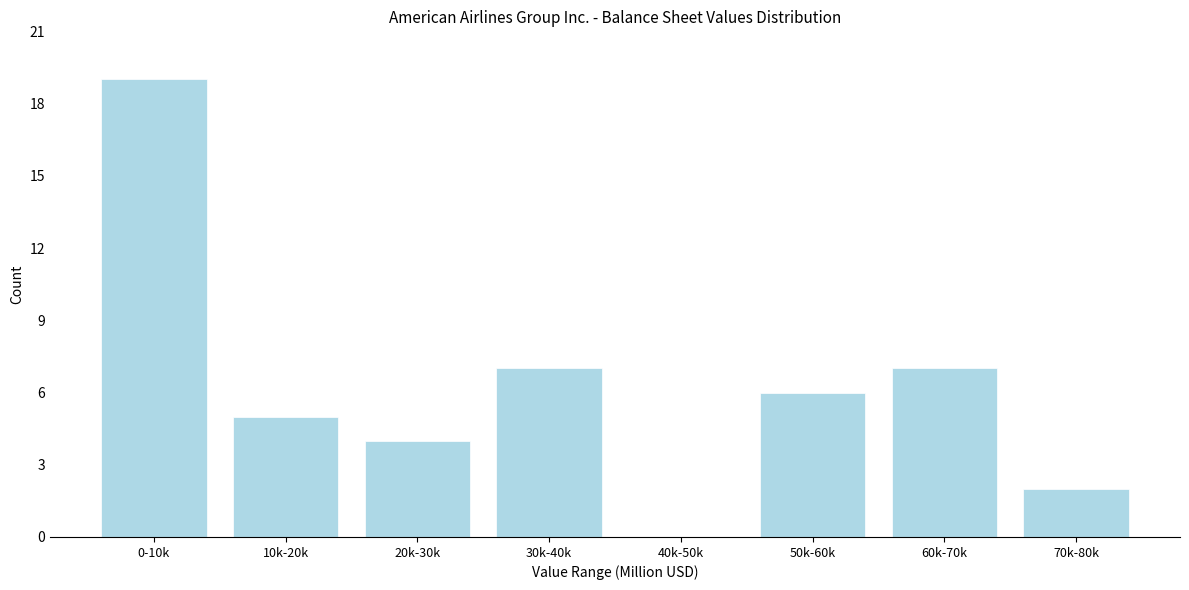

Reading right to left, transcribe all the data shown in this chart.

70k-80k=2	60k-70k=7	50k-60k=6	40k-50k=0	30k-40k=7	20k-30k=4	10k-20k=5	0-10k=19